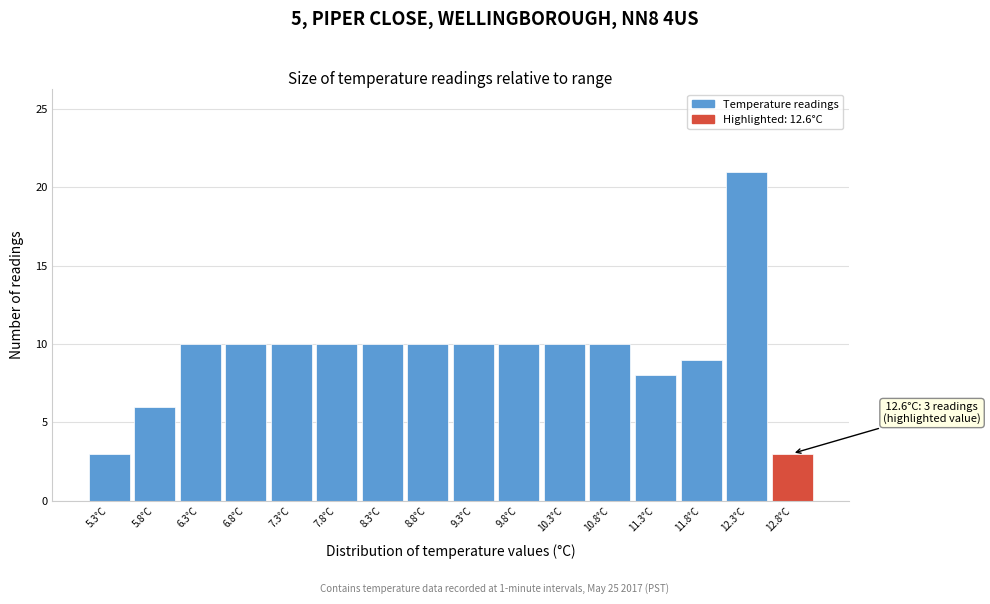

Which range on the x-axis has the tallest bar?

12.05 to 12.55